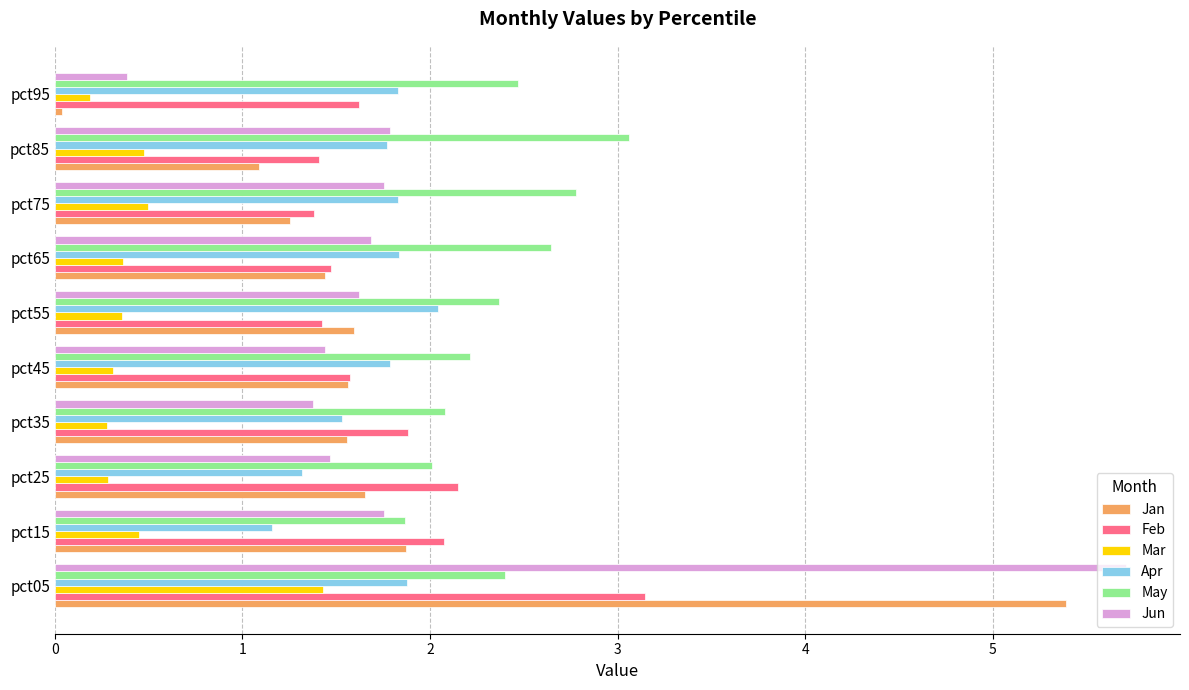

True or false: Mar has a value of 0.4 at pct65.

True